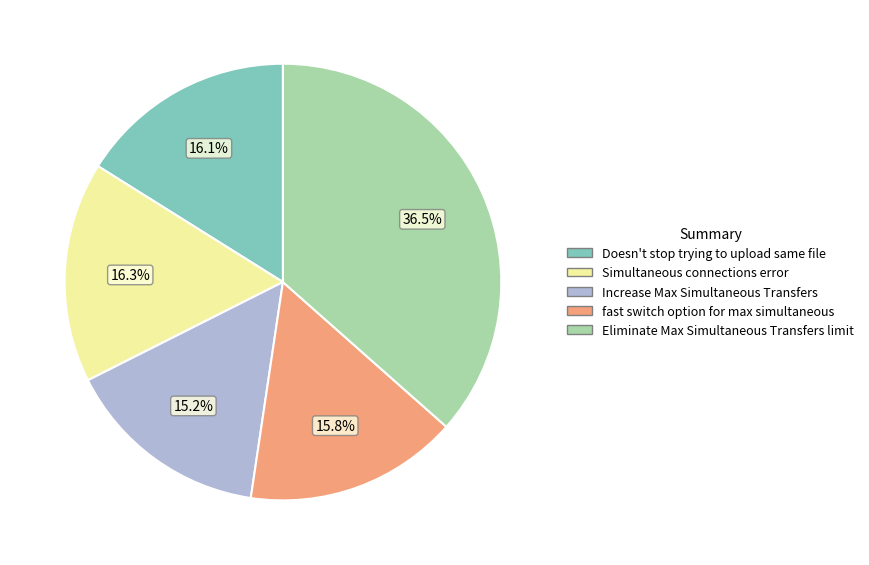

To the nearest percent, what is the difference between the largest and smallest slice percentages?

21%